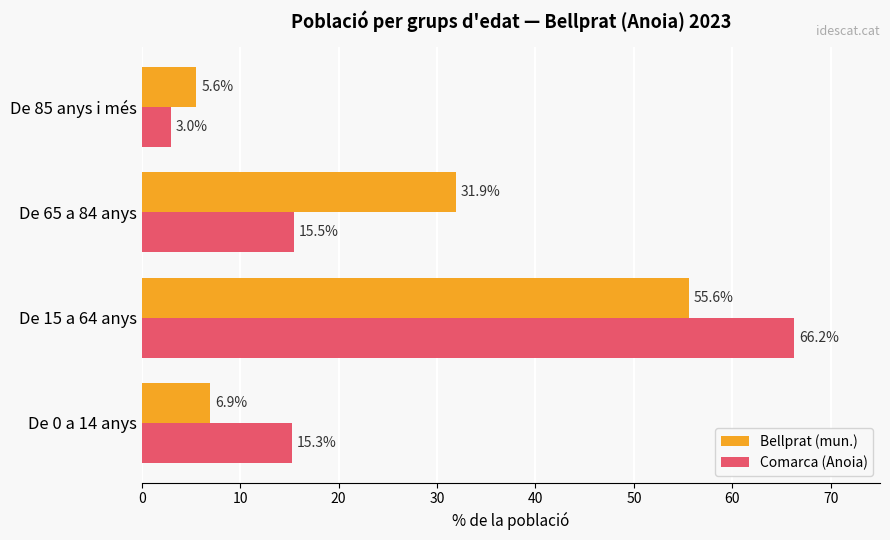

What is the difference between the highest and lowest values at De 85 anys i més?

2.6